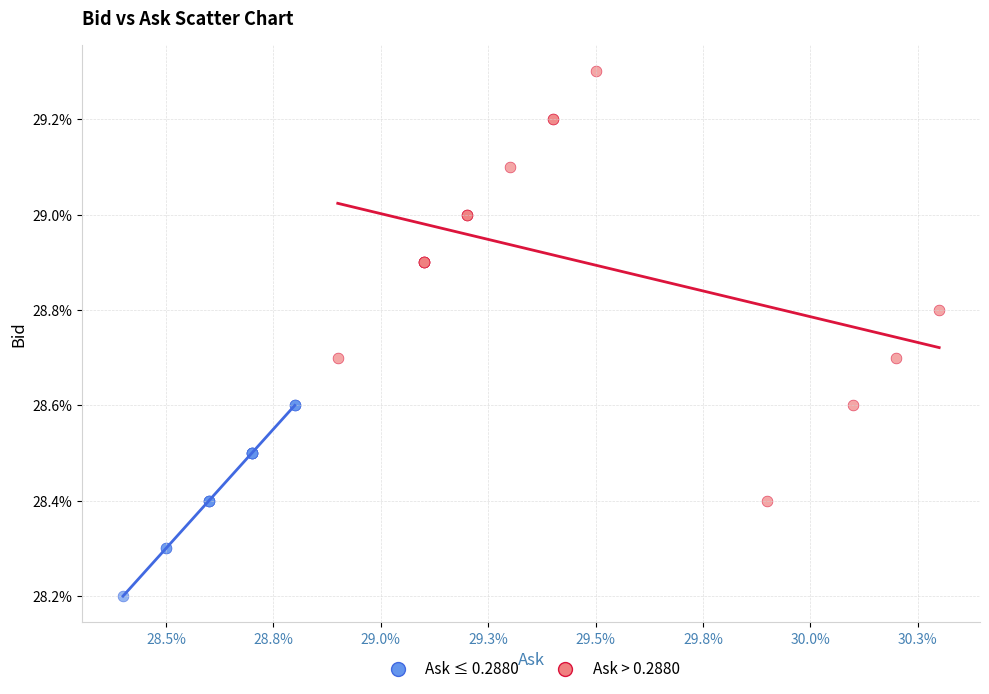

Which series has the largest Y range (max minus min)?

Ask > 0.2880